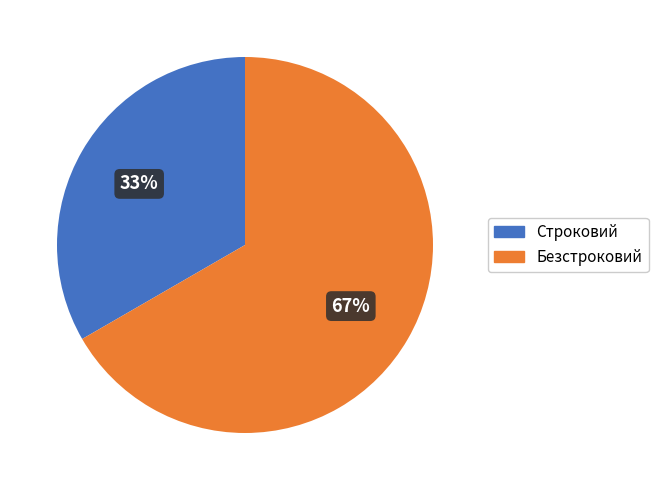

To the nearest percent, what portion does Строковий represent?

33%